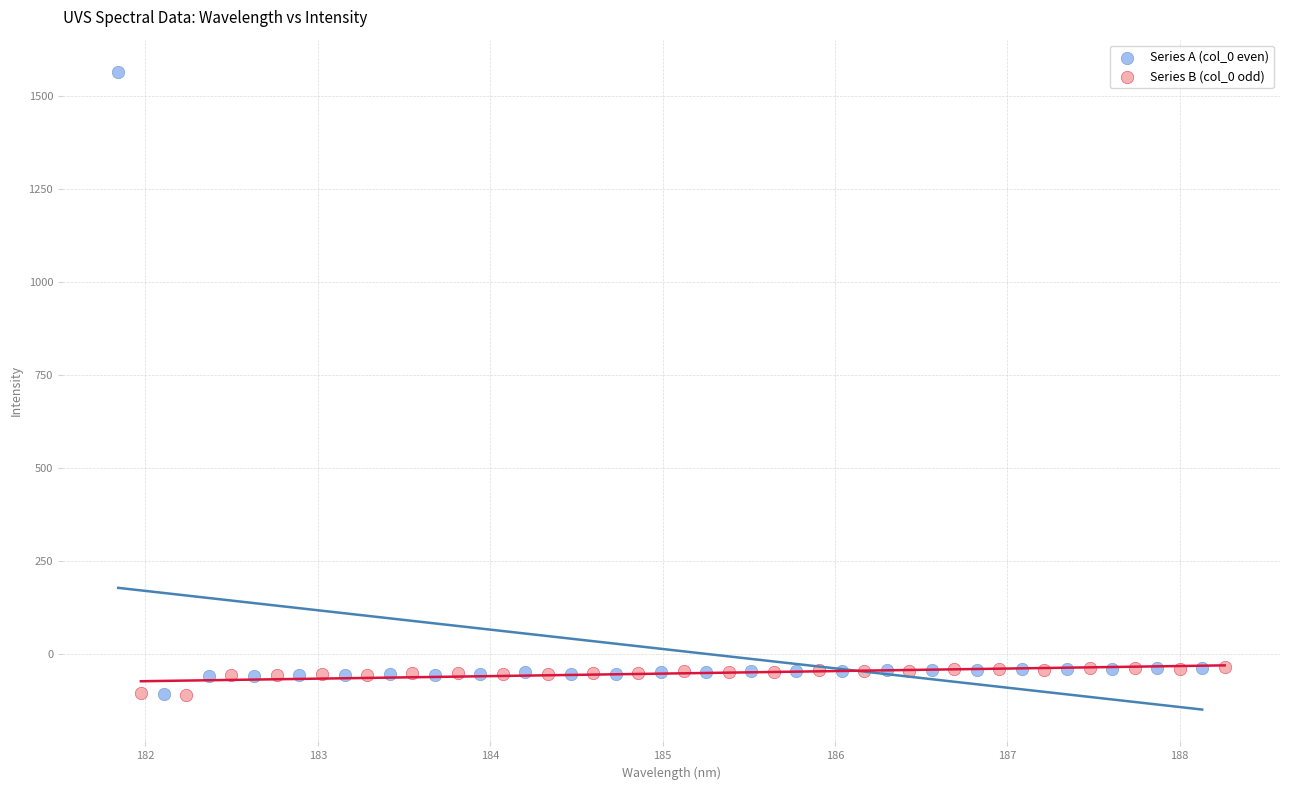

Which series contains the highest Y value?

Series A (col_0 even)